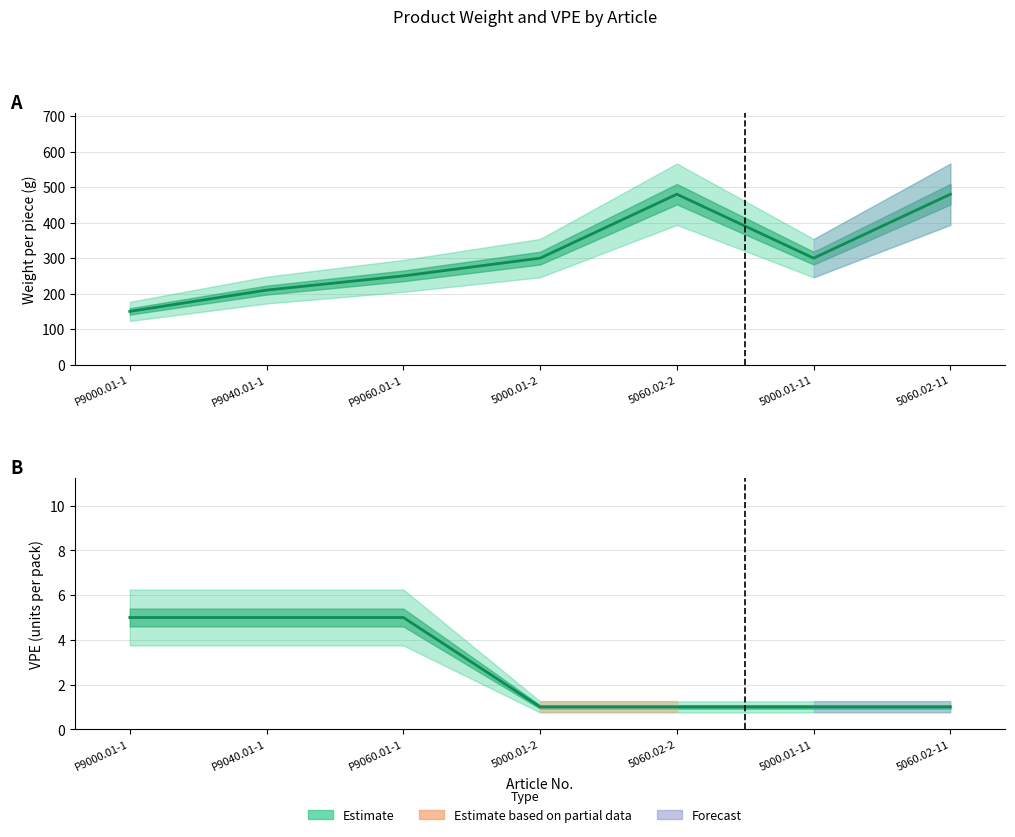

Where is Weight (g) nearest to the value 315?

5000.01-2